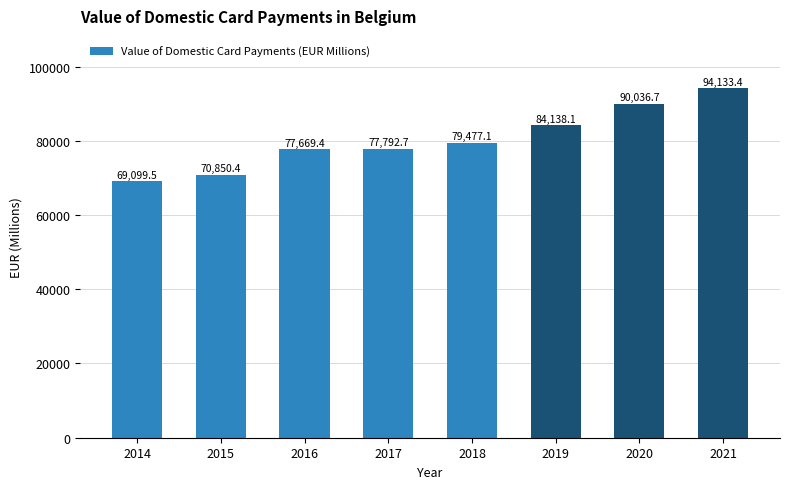

What is the difference between the values at 2017 and 2019?

6345.4